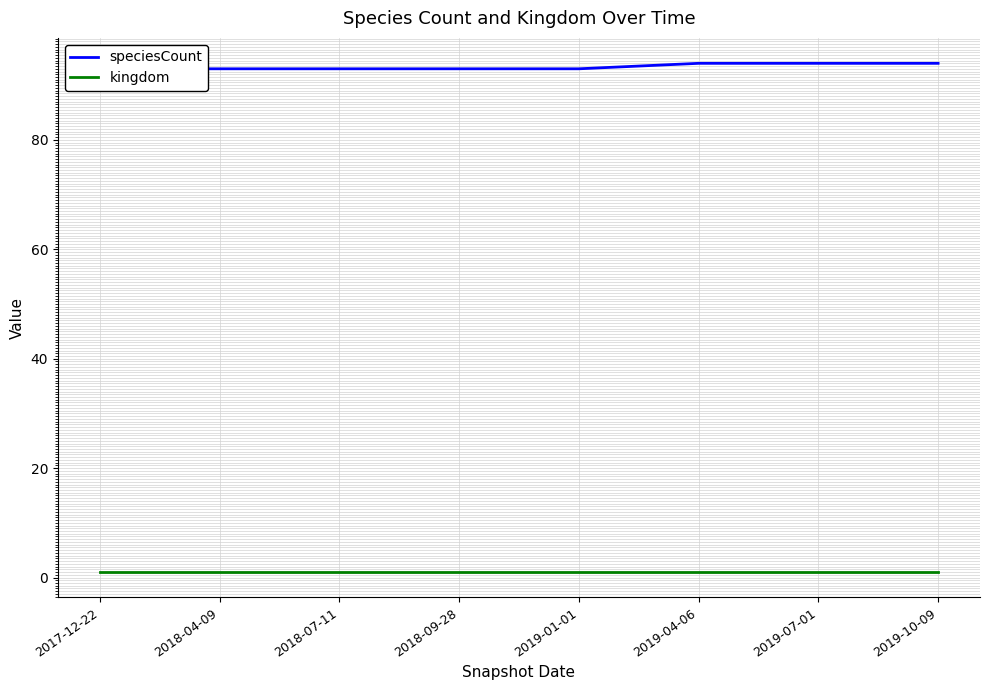

Which series has the largest total across all categories?

speciesCount